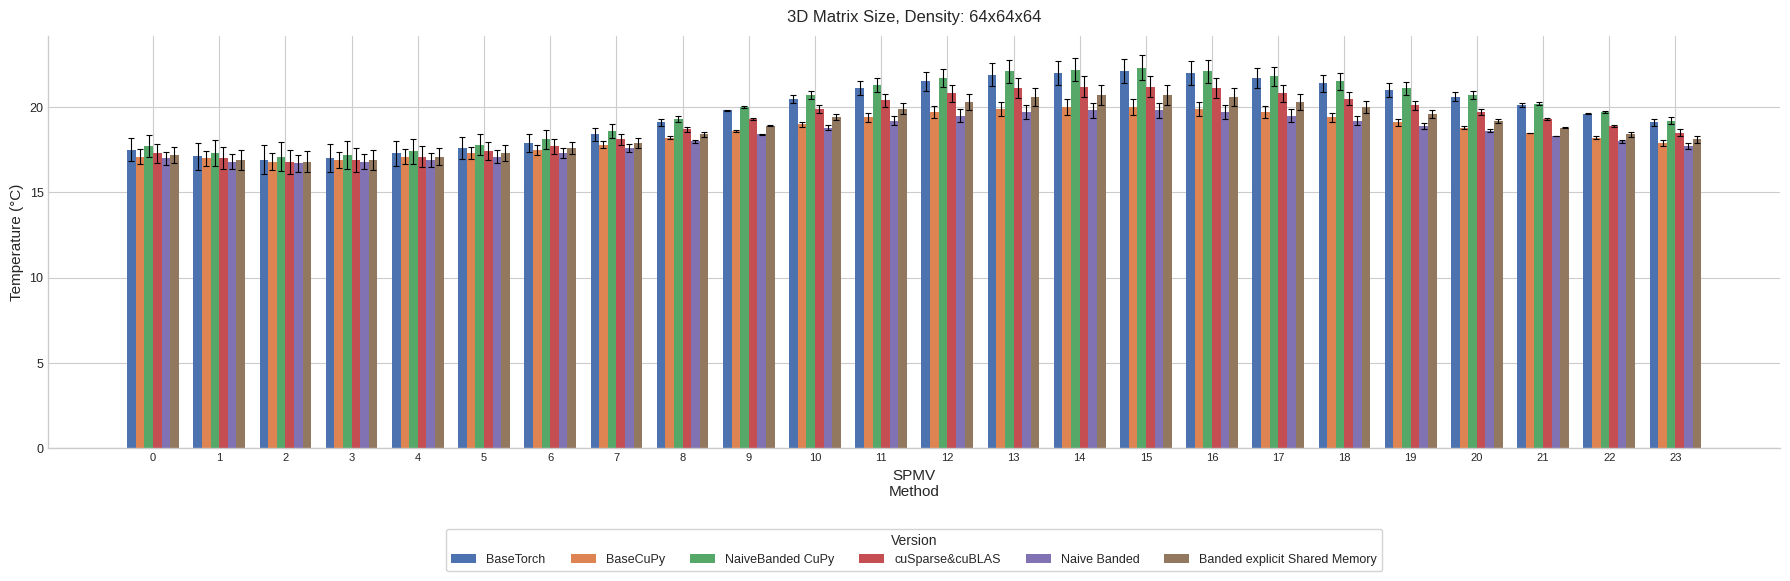

What is the difference between the maximum and minimum values in the cuSparse&cuBLAS series?

4.4